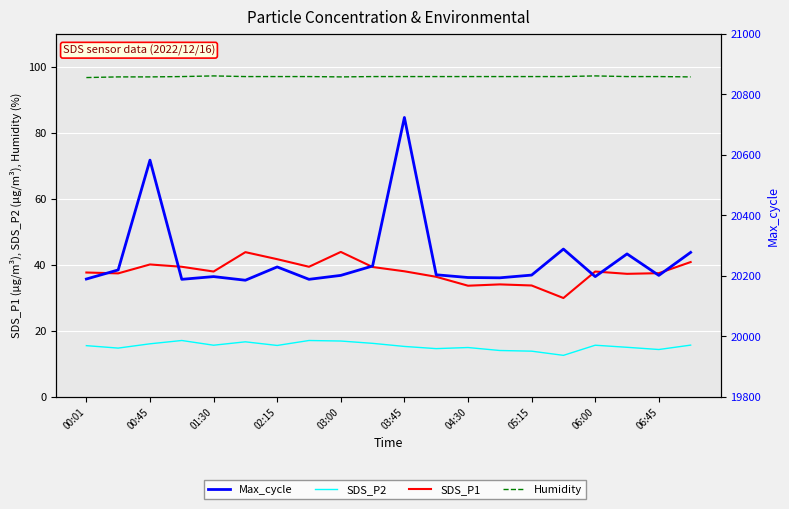

True or false: Humidity and SDS_P2 intersect in this chart.

False